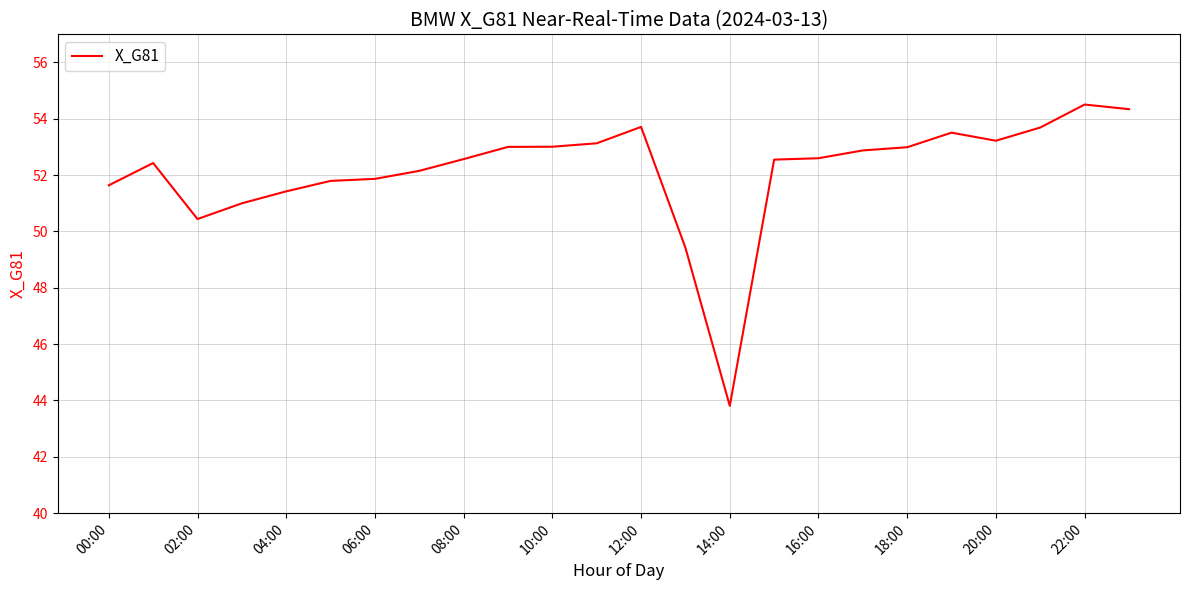

What is the minimum value shown in the chart?

43.8